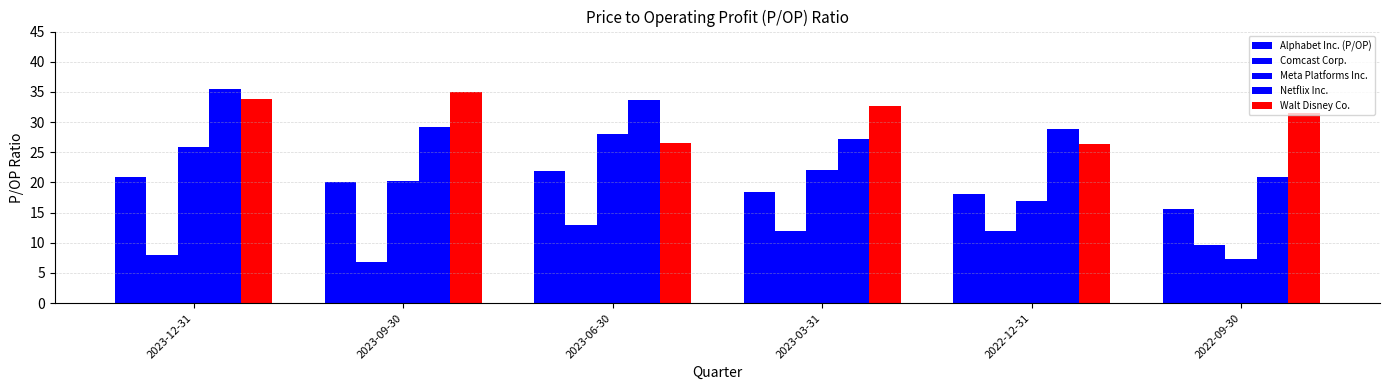

What is the difference between the Netflix Inc. values at 2023-06-30 and 2022-09-30?

12.8